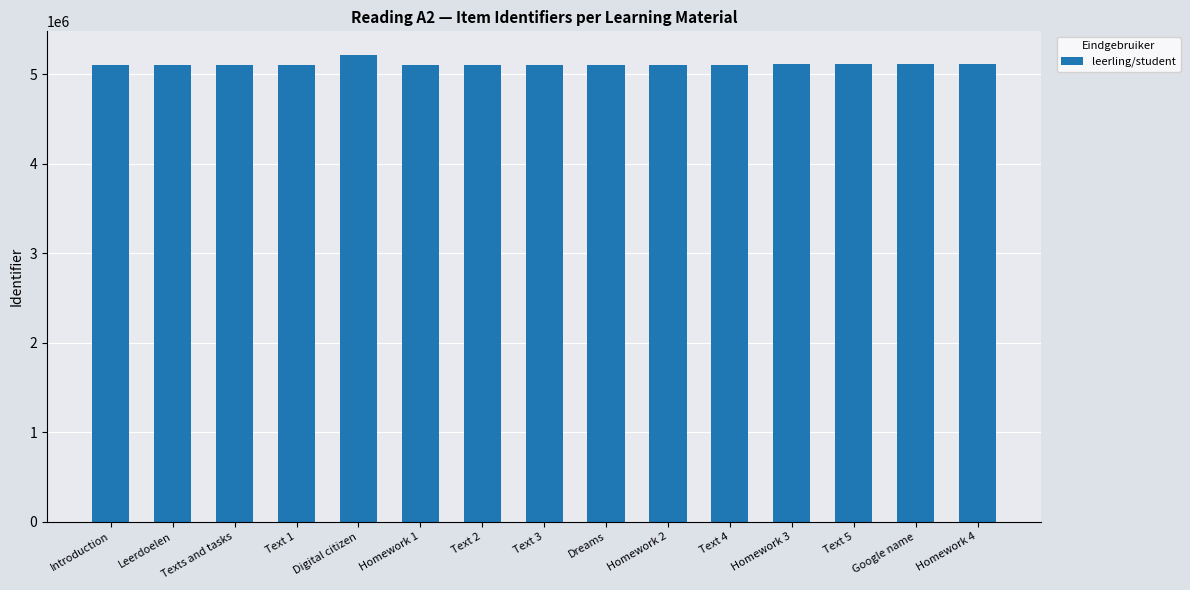

At which category does the chart reach its peak across all series?

Digital citizen